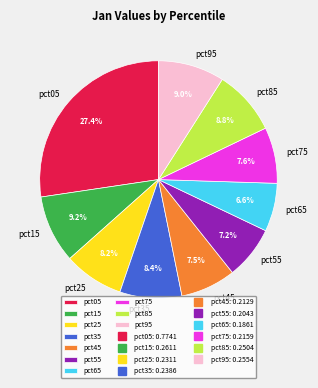

Count the number of slices in the pie.

10